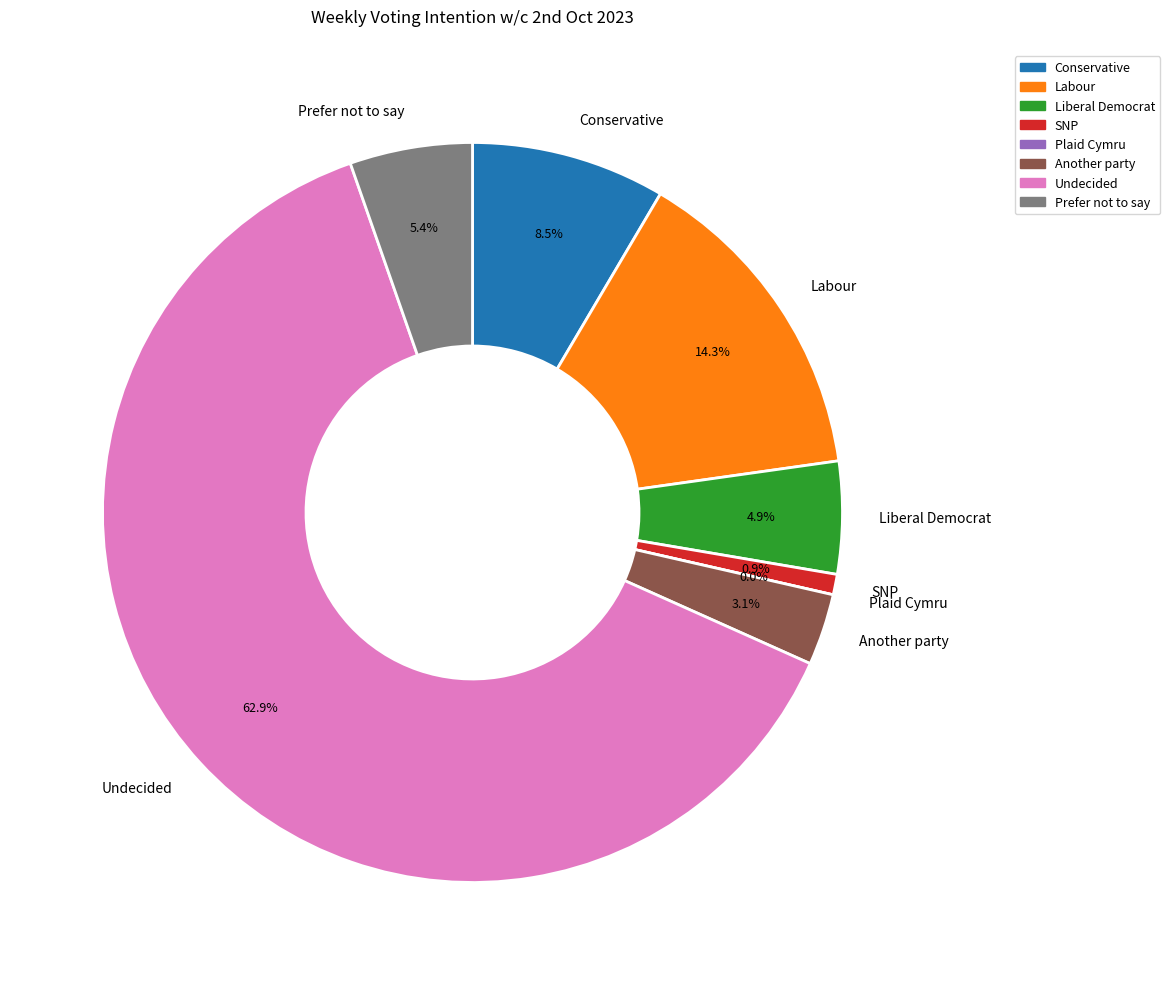

To the nearest percent, what portion does Conservative represent?

8%